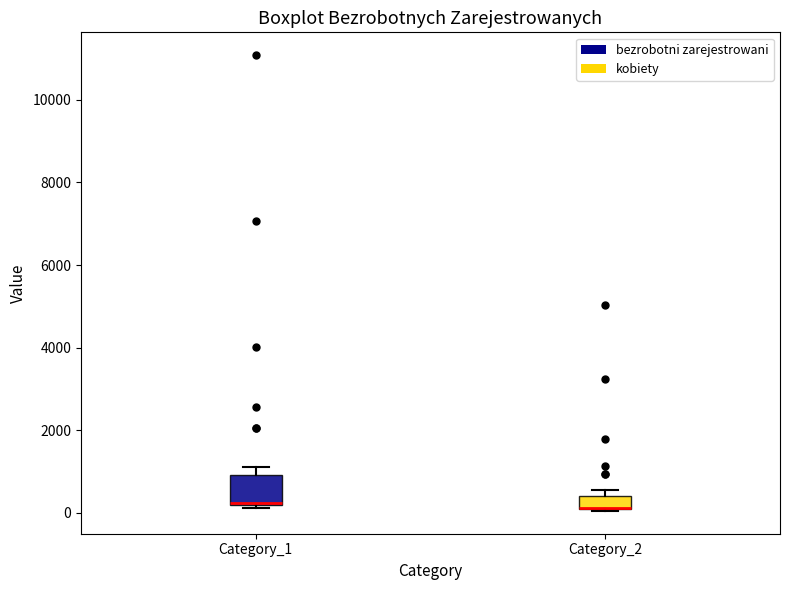

Reading left to right, transcribe this box plot: for each box, give where its median line is, the range the box spans, and where its two whiskers end, as read against the y-axis. The values are not printed on the chart, so give them approximately, as read against the axis.

Category_1: median 200 (drawn on the box's lower edge), box 200 to 1000, whiskers 200 (just below the box's lower edge) to 1200
Category_2: median 200 (drawn on the box's lower edge), box 0 to 400, whiskers 0 to 600